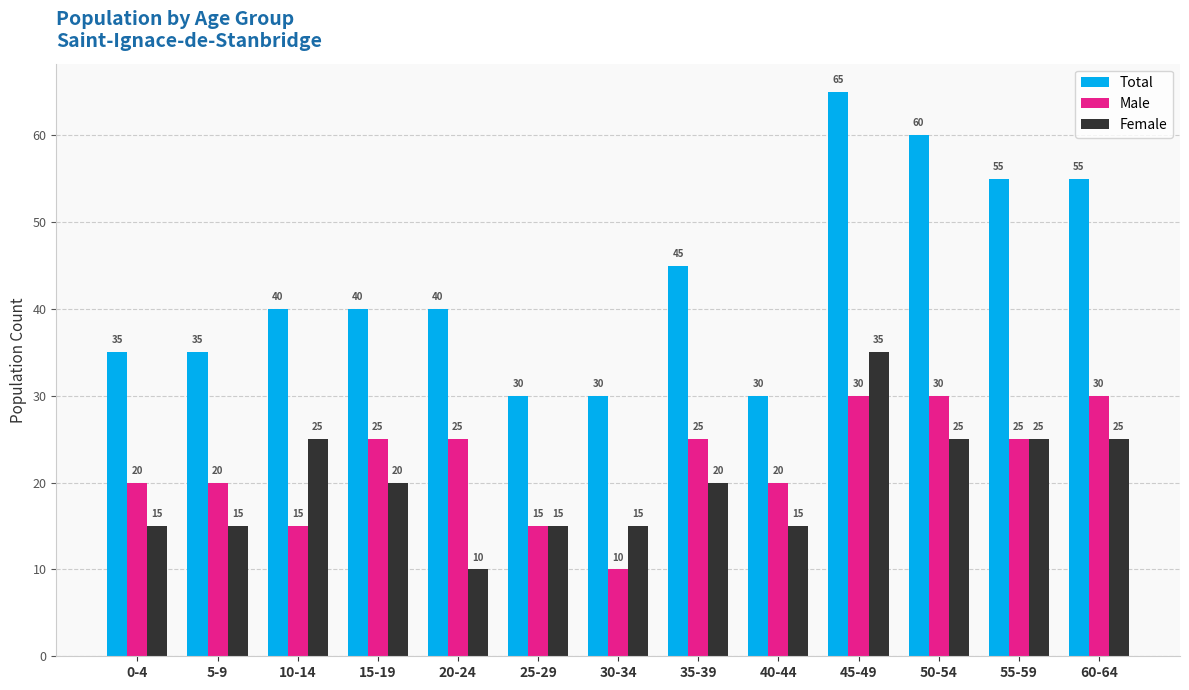

What is the total value across all series at 40-44?

65